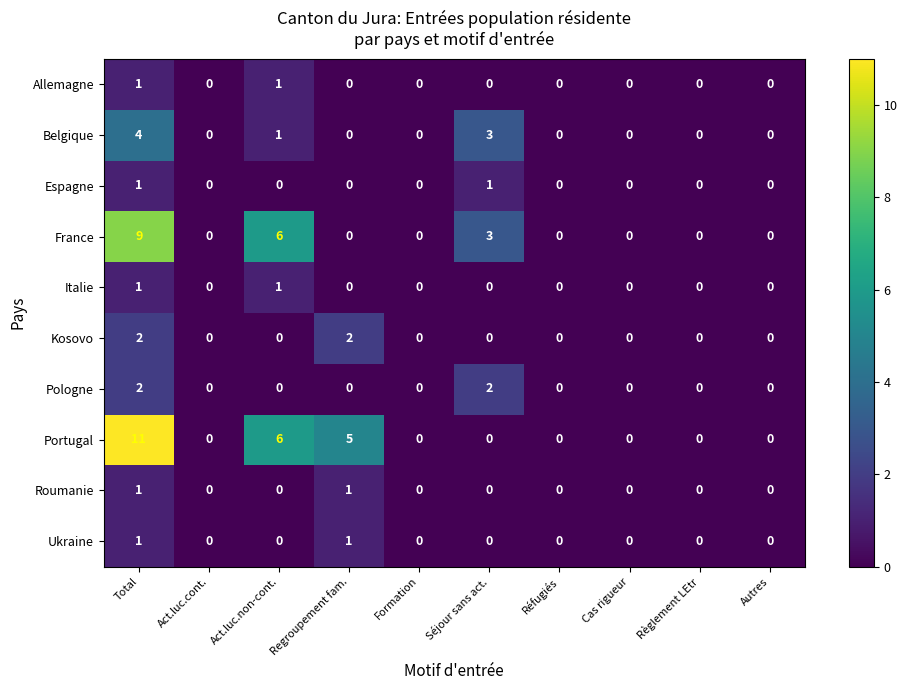

Which series has the largest total across all categories?

Portugal